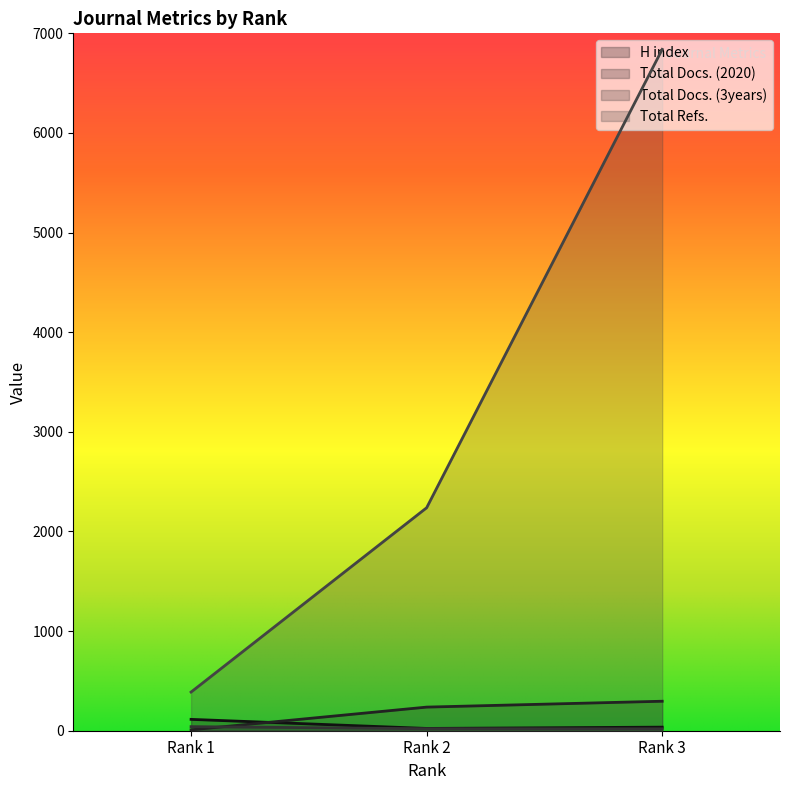

Which label corresponds to the smallest value in the chart?

Rank 1